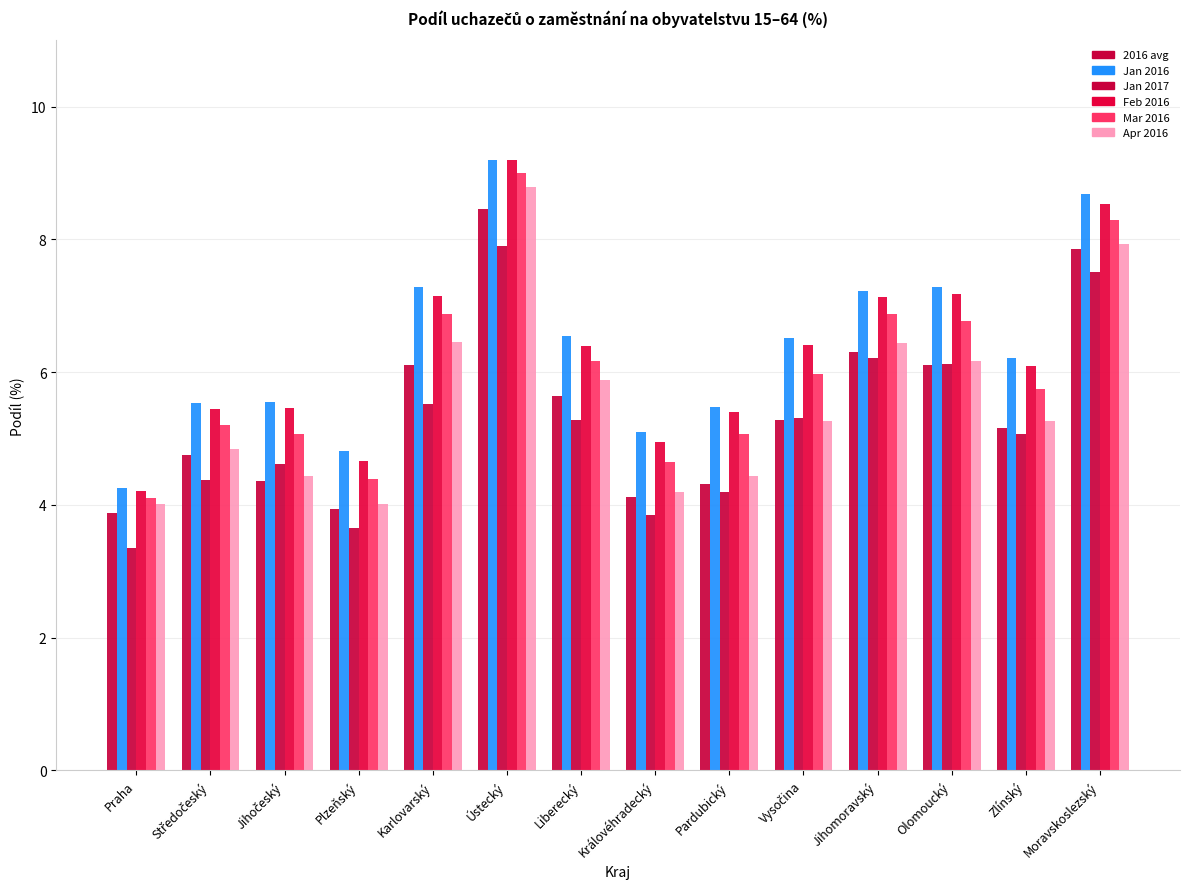

Reading left to right, transcribe all the data shown in this chart.

2016 avg: 3.9	4.7	4.4	3.9	6.1	8.5	5.6	4.1	4.3	5.3	6.3	6.1	5.2	7.9
Jan 2016: 4.2	5.5	5.6	4.8	7.3	9.2	6.5	5.1	5.5	6.5	7.2	7.3	6.2	8.7
Jan 2017: 3.3	4.4	4.6	3.7	5.5	7.9	5.3	3.8	4.2	5.3	6.2	6.1	5.1	7.5
Feb 2016: 4.2	5.4	5.5	4.7	7.1	9.2	6.4	5.0	5.4	6.4	7.1	7.2	6.1	8.5
Mar 2016: 4.1	5.2	5.1	4.4	6.9	9.0	6.2	4.6	5.1	6.0	6.9	6.8	5.7	8.3
Apr 2016: 4.0	4.8	4.4	4.0	6.5	8.8	5.9	4.2	4.4	5.3	6.4	6.2	5.3	7.9